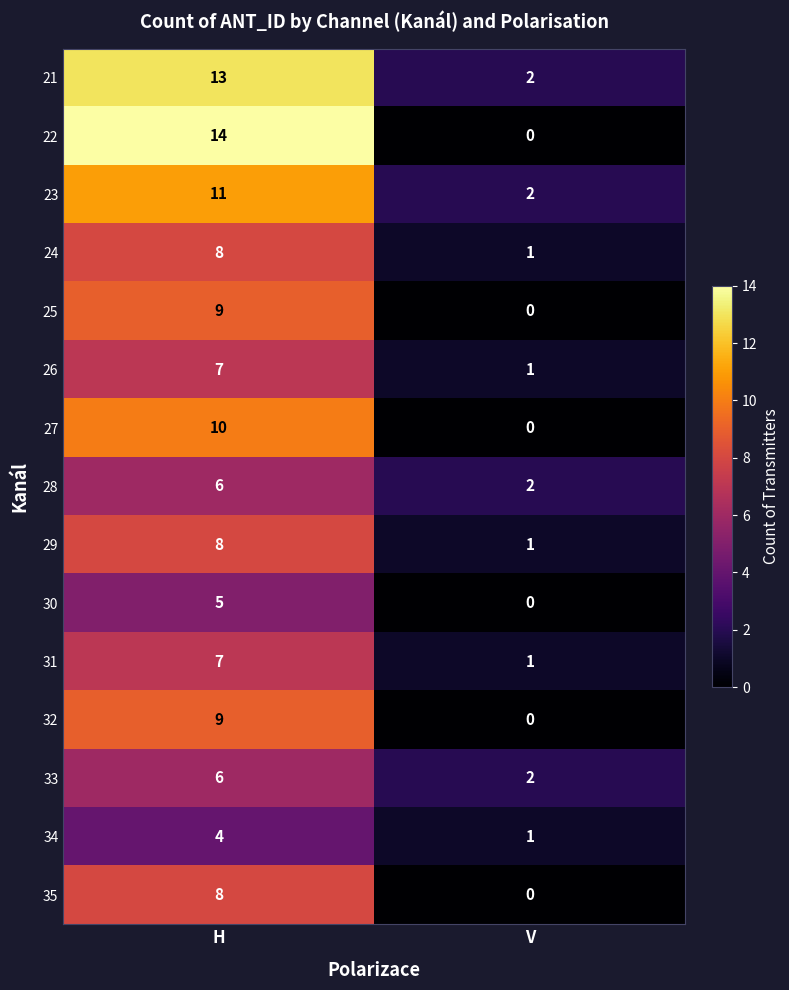

At which category is the sum across all series the highest?

H